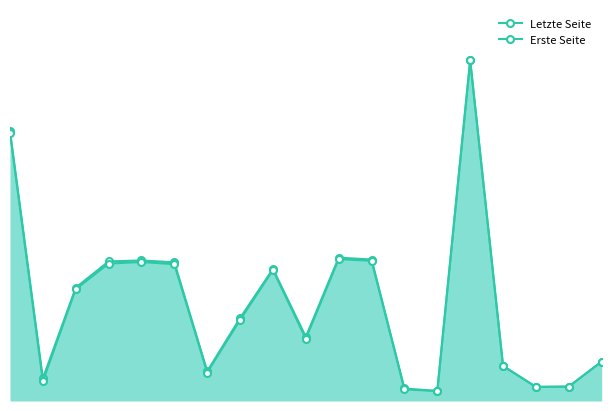

At which category is the sum across all series the highest?

14